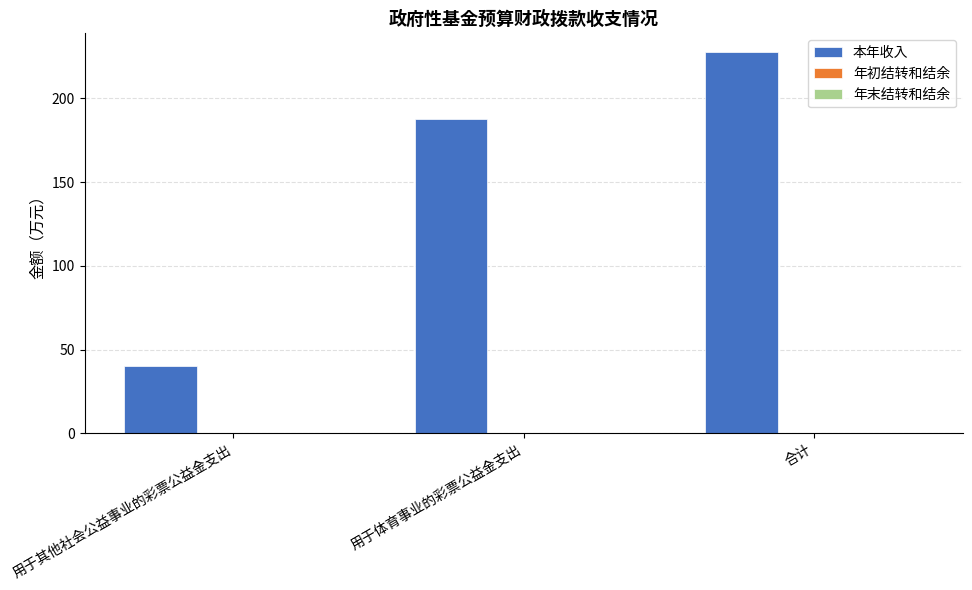

How many bars are there in total?

3